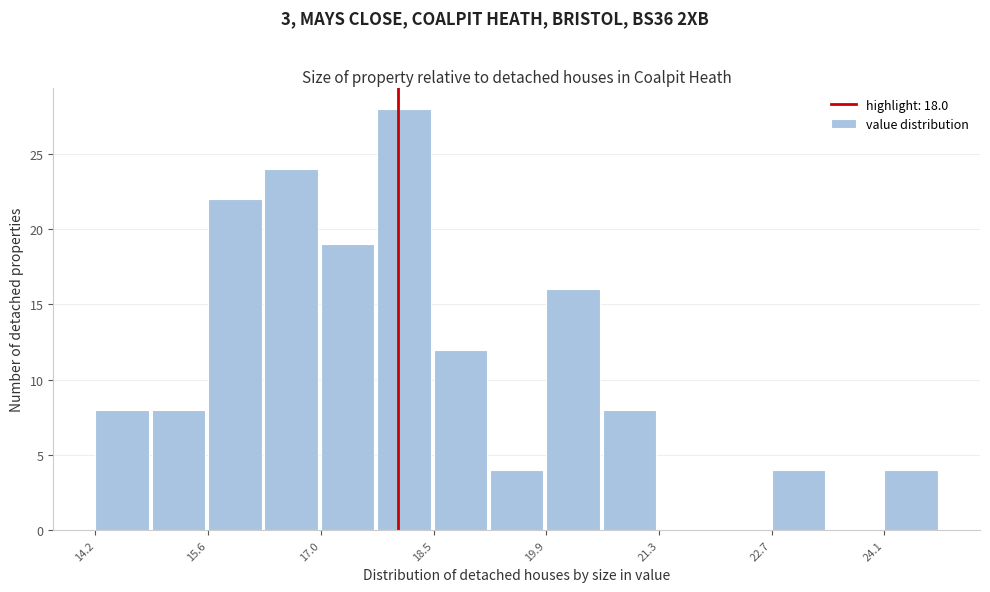

Around what value on the x-axis is the tallest bar? Give the approximate position of its centre, as read against the axis.

18.0